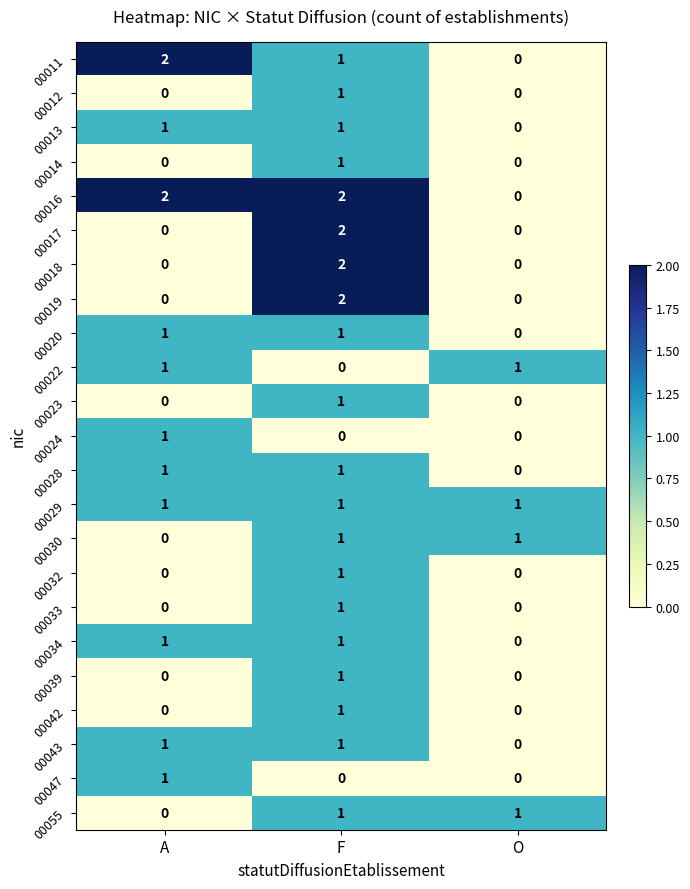

At which label does 00028 reach its minimum?

O